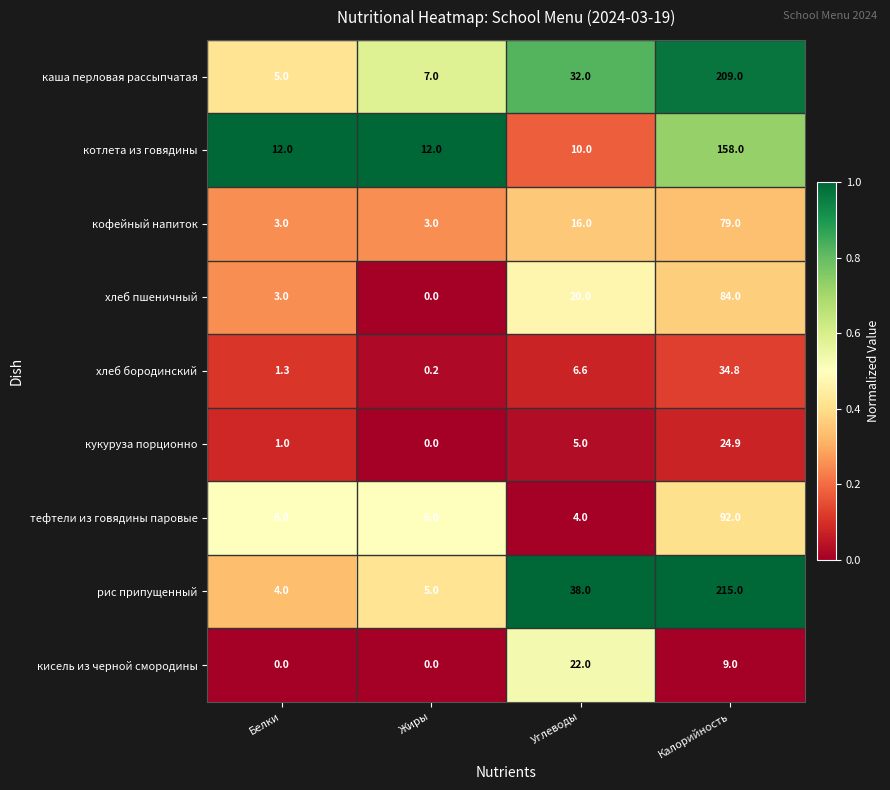

Which series has the largest range (max minus min)?

рис припущенный